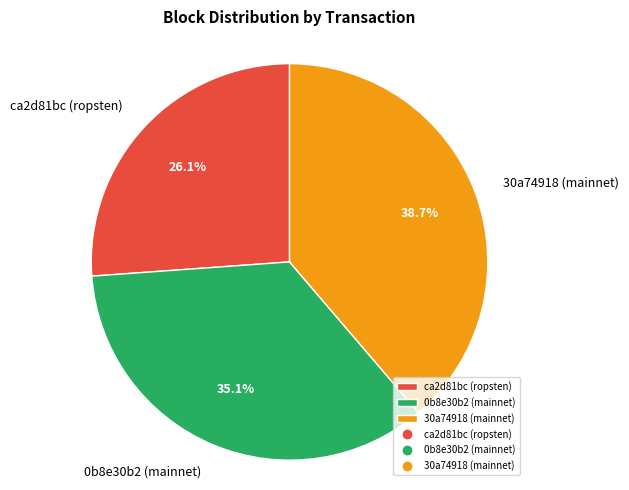

How many slices are in this pie chart?

3